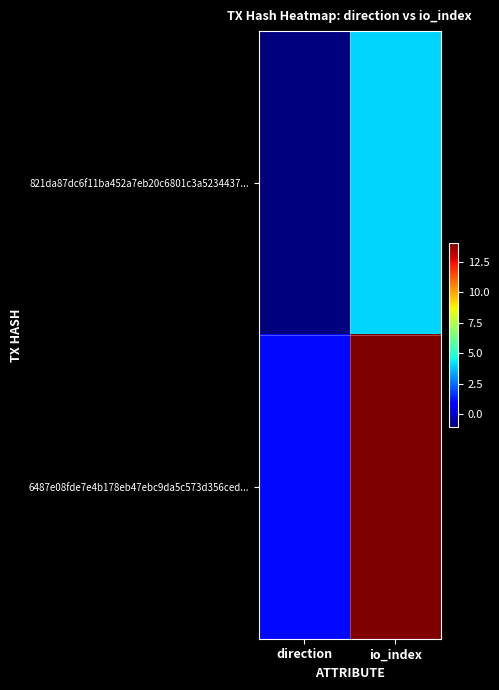

List the series in order of their overall mean, highest first.

6487e08fde7e4b178eb47ebc9da5c573d356ced..., 821da87dc6f11ba452a7eb20c6801c3a5234437...